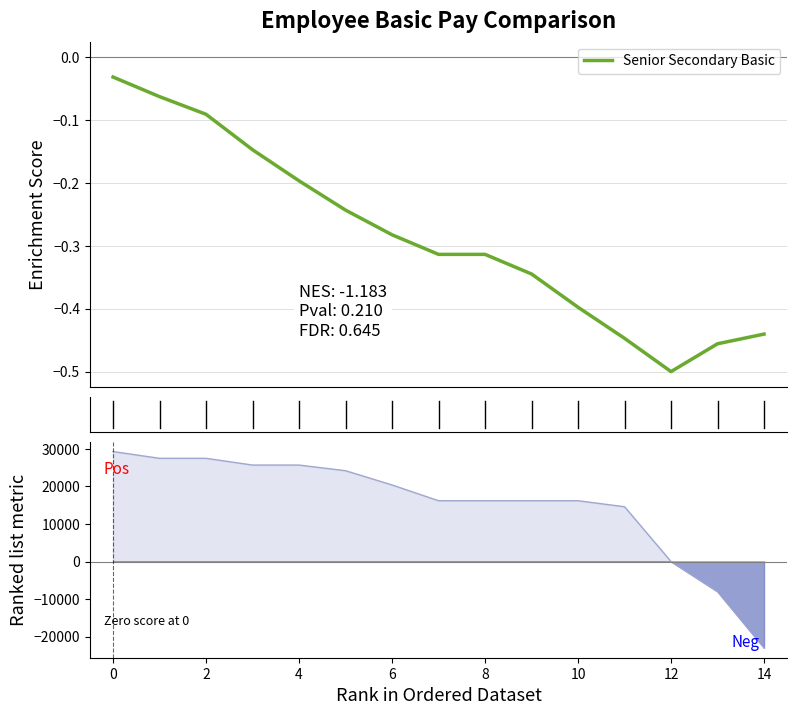

How many values in PEEO Basic are below zero?

2